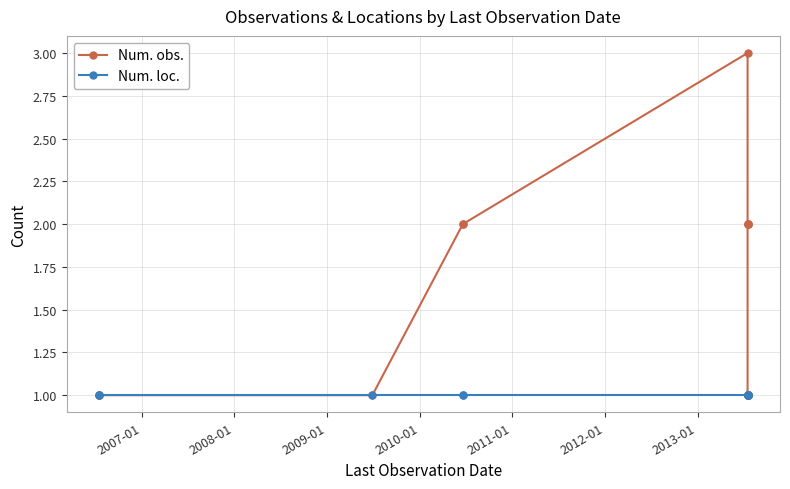

What is the difference between the highest and lowest values at 2011-01?

2